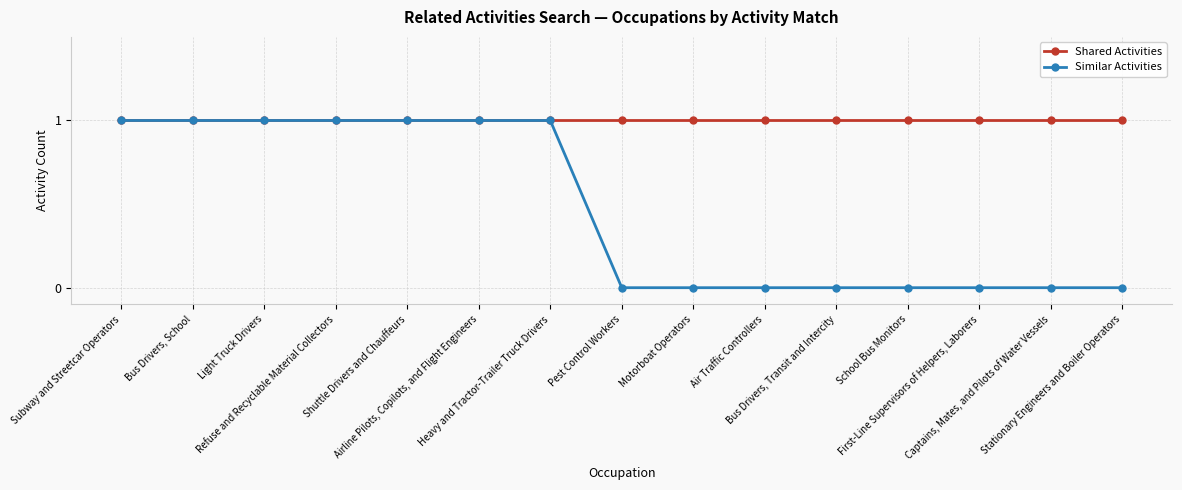

At how many categories does at least one series exceed 0?

15